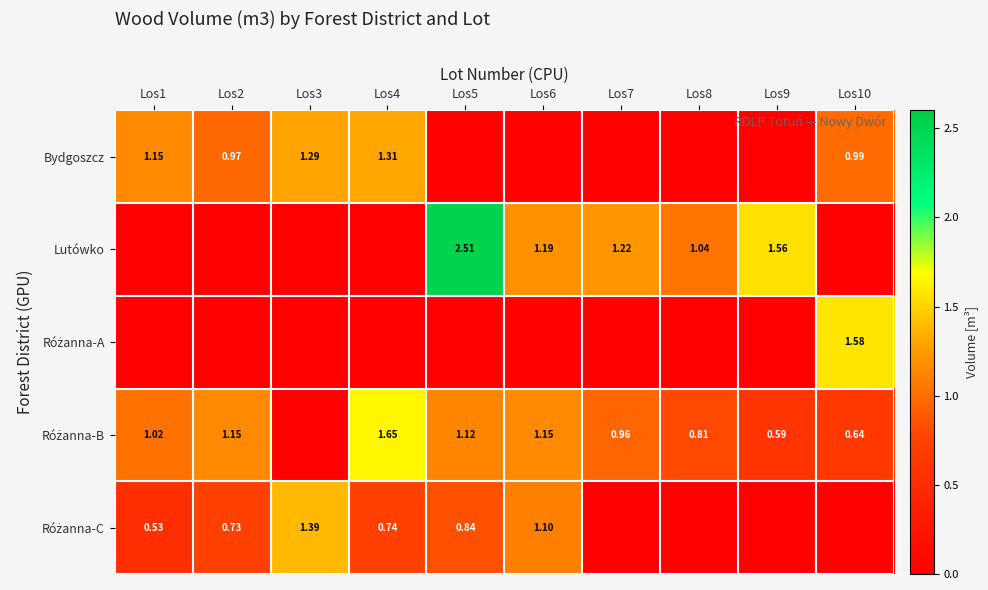

At which label does Lutówko reach its peak?

Los5